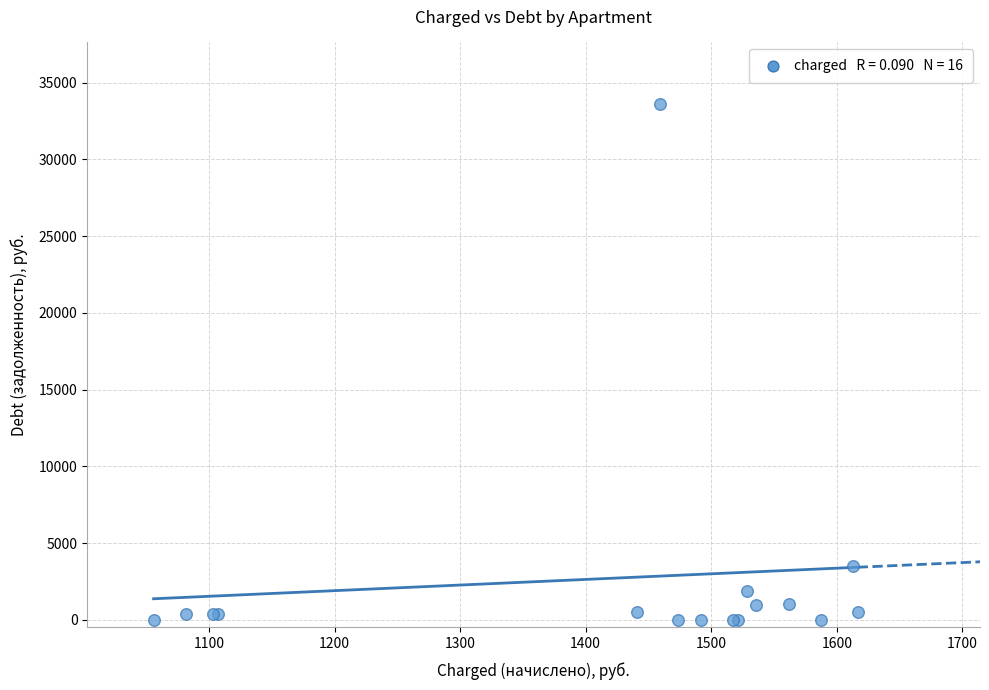

What Y value in the scatter plot is closest to 16791?

3526.5